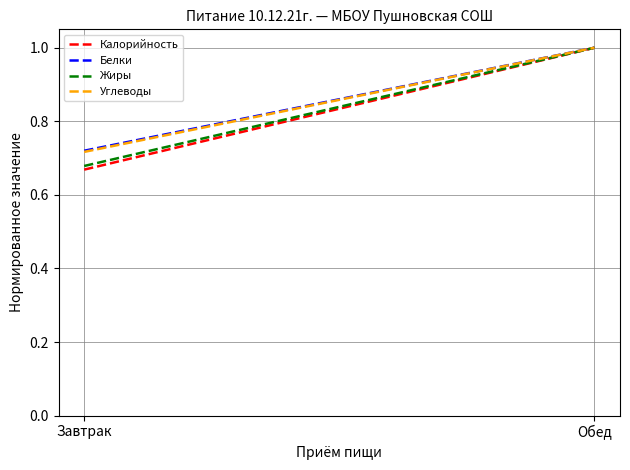

Is the value of Жиры at Завтрак greater than the value of Белки at Завтрак?

No